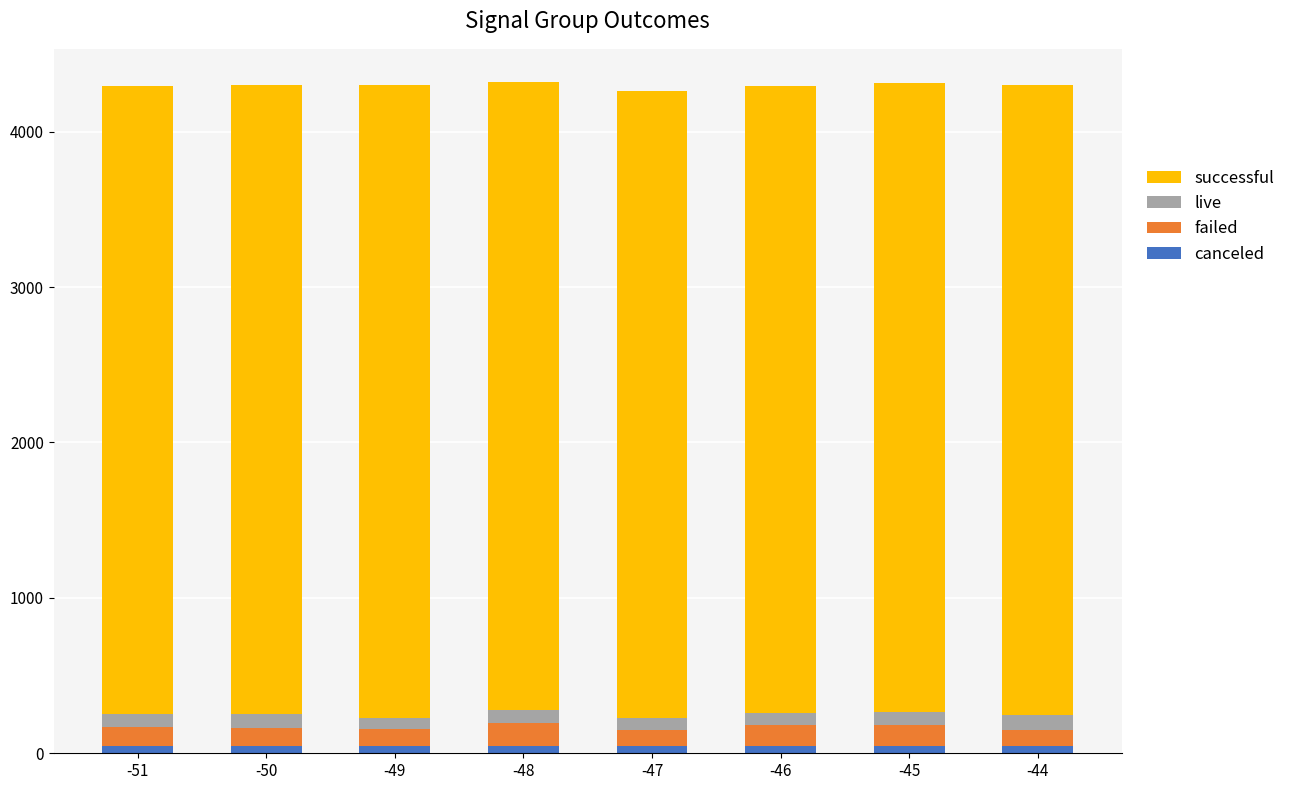

What value does the canceled series have at -51?

50